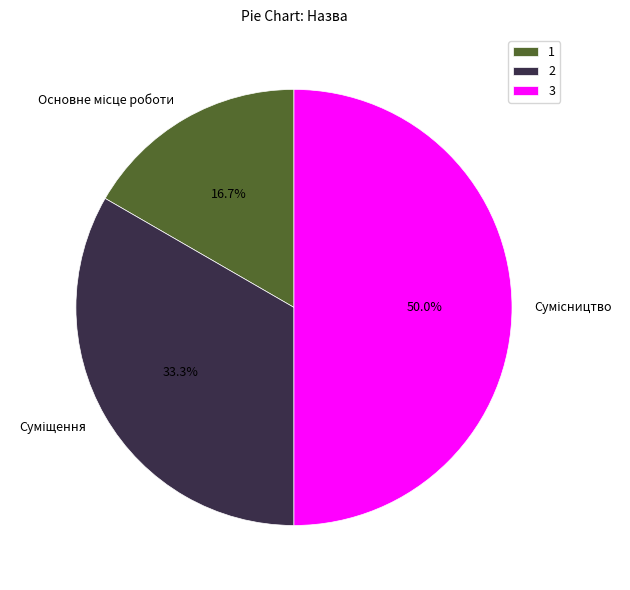

True or false: Основне місце роботи accounts for 3% of the total.

False